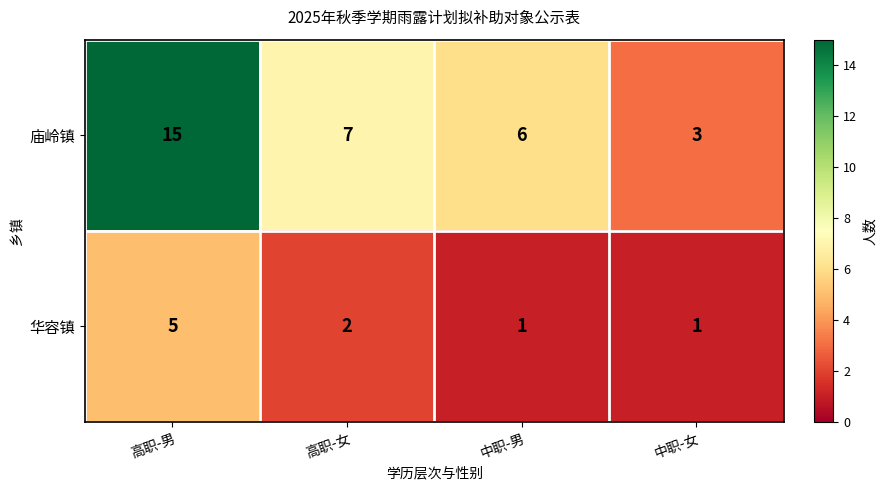

The value of 庙岭镇 at 高职-男 is 15. True or false?

True